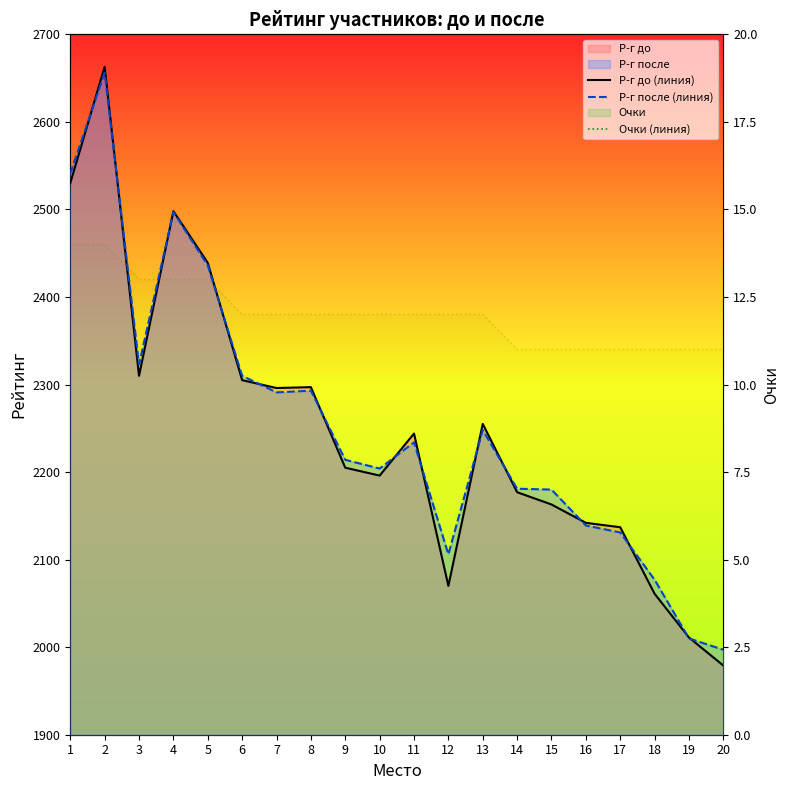

True or false: Р-г до (линия) and Очки (линия) cross at least once.

False